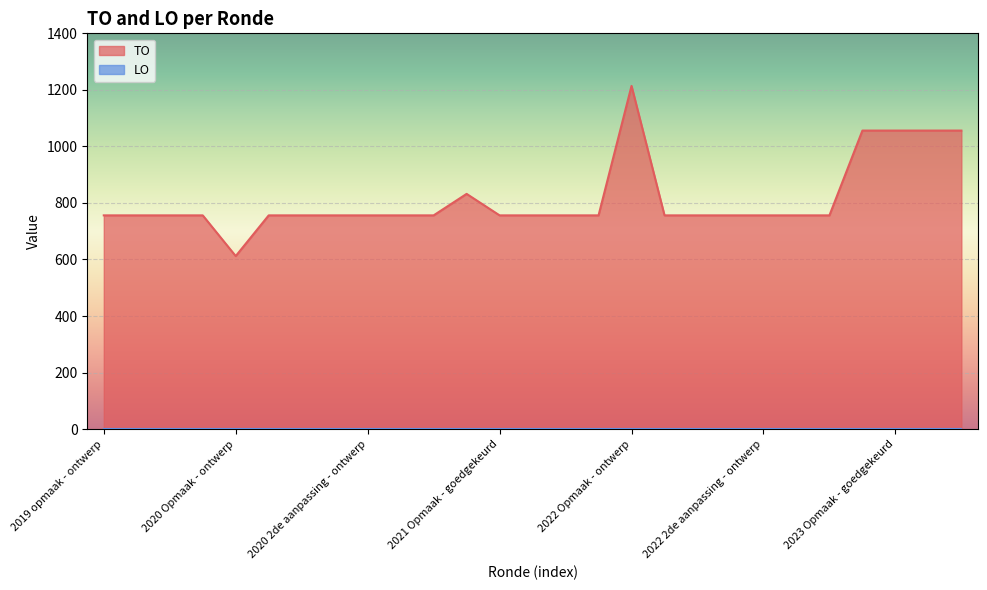

True or false: the data has more than 0 interior local peaks.

True